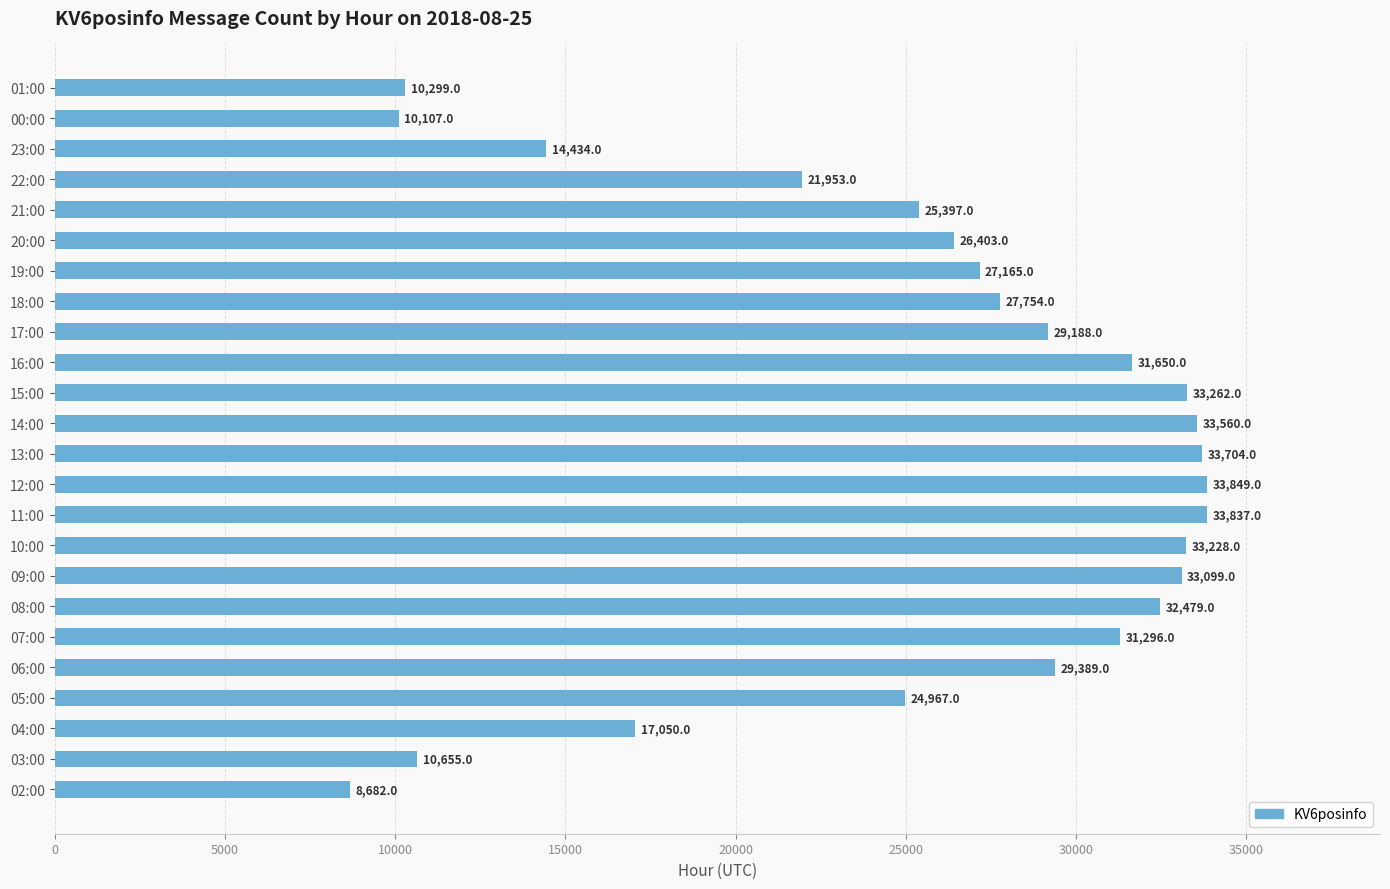

What is the average value?

25559